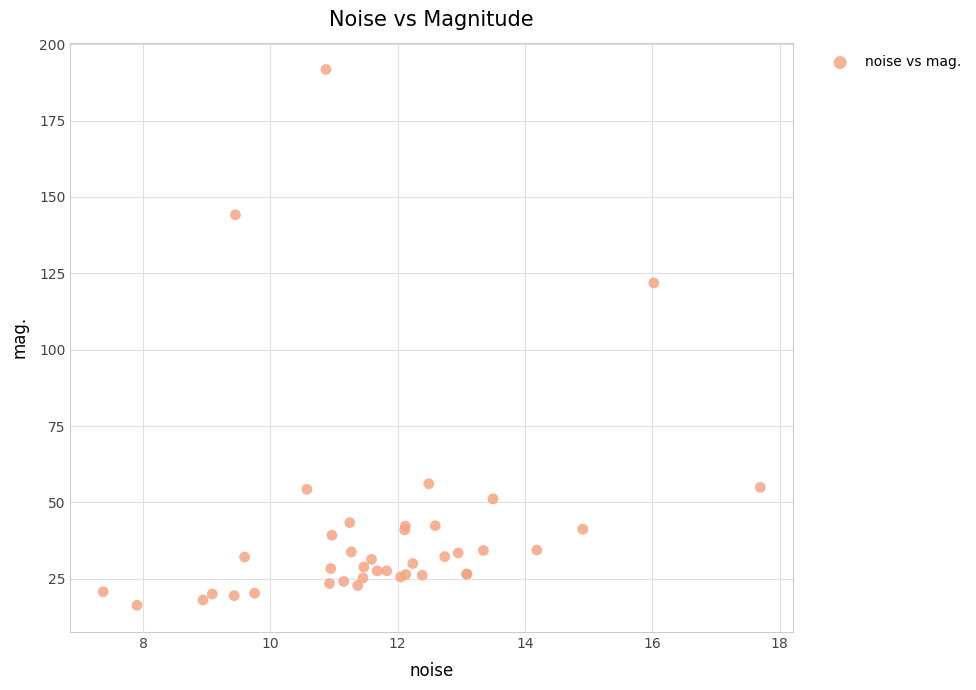

What Y value in the scatter plot is closest to 104?

121.8